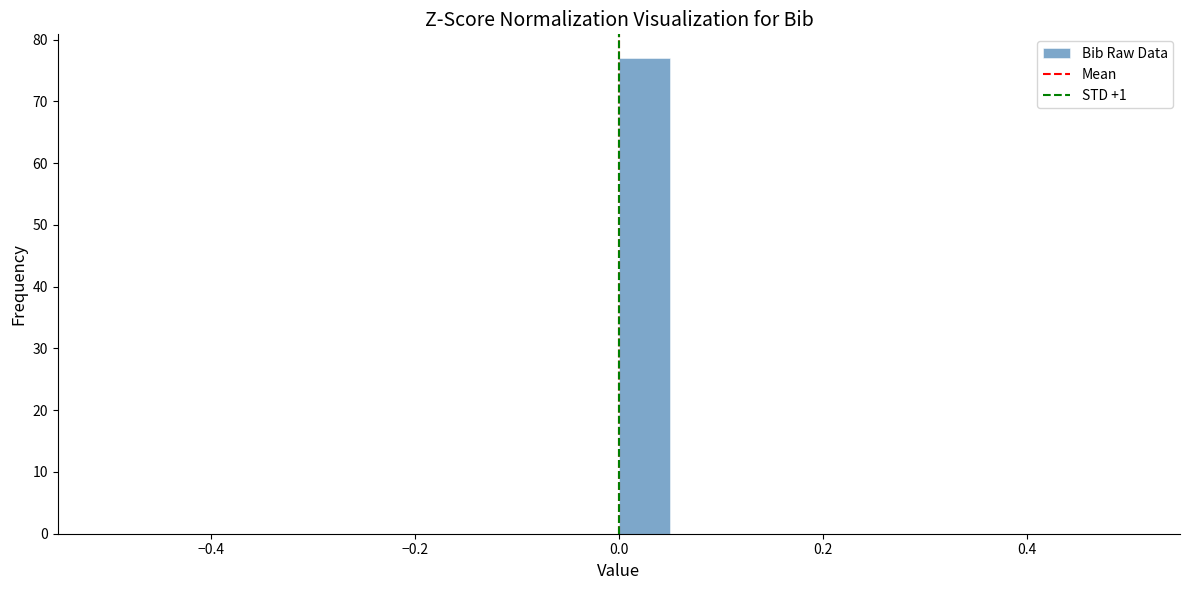

Around what value on the x-axis is the tallest bar? Give the approximate position of its centre, as read against the axis.

0.02